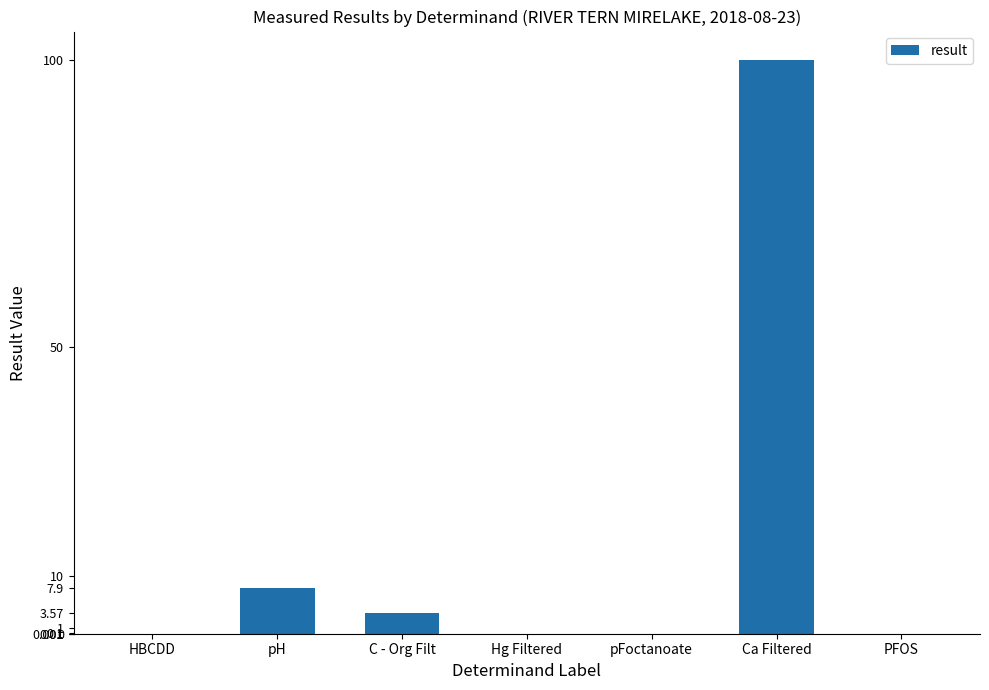

What is the change in value from C - Org Filt to PFOS?

-3.6